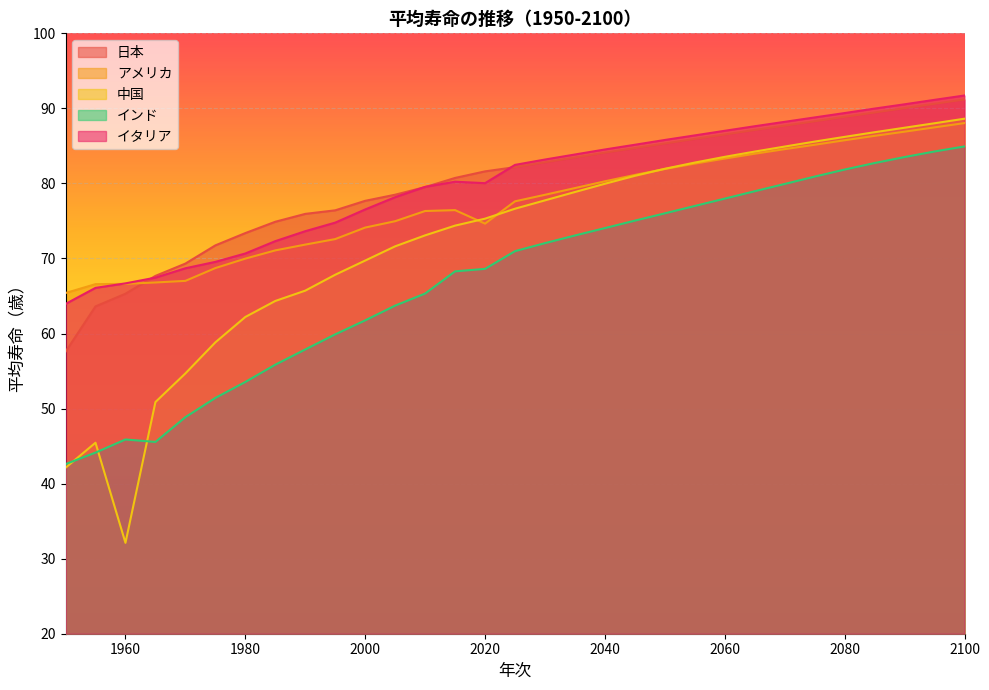

What are all the series names shown in the legend?

日本, アメリカ, 中国, インド, イタリア